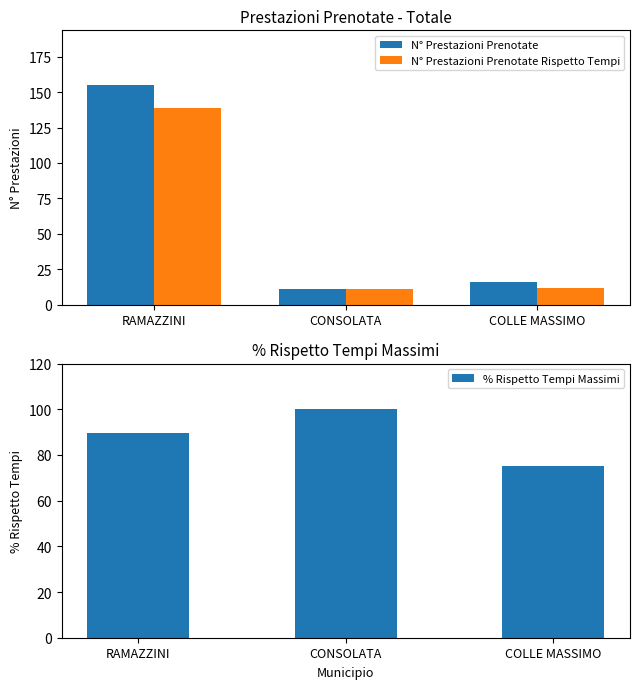

What are all the series names shown in the legend?

N° Prestazioni Prenotate, N° Prestazioni Prenotate Rispetto Tempi, % Rispetto Tempi Massimi